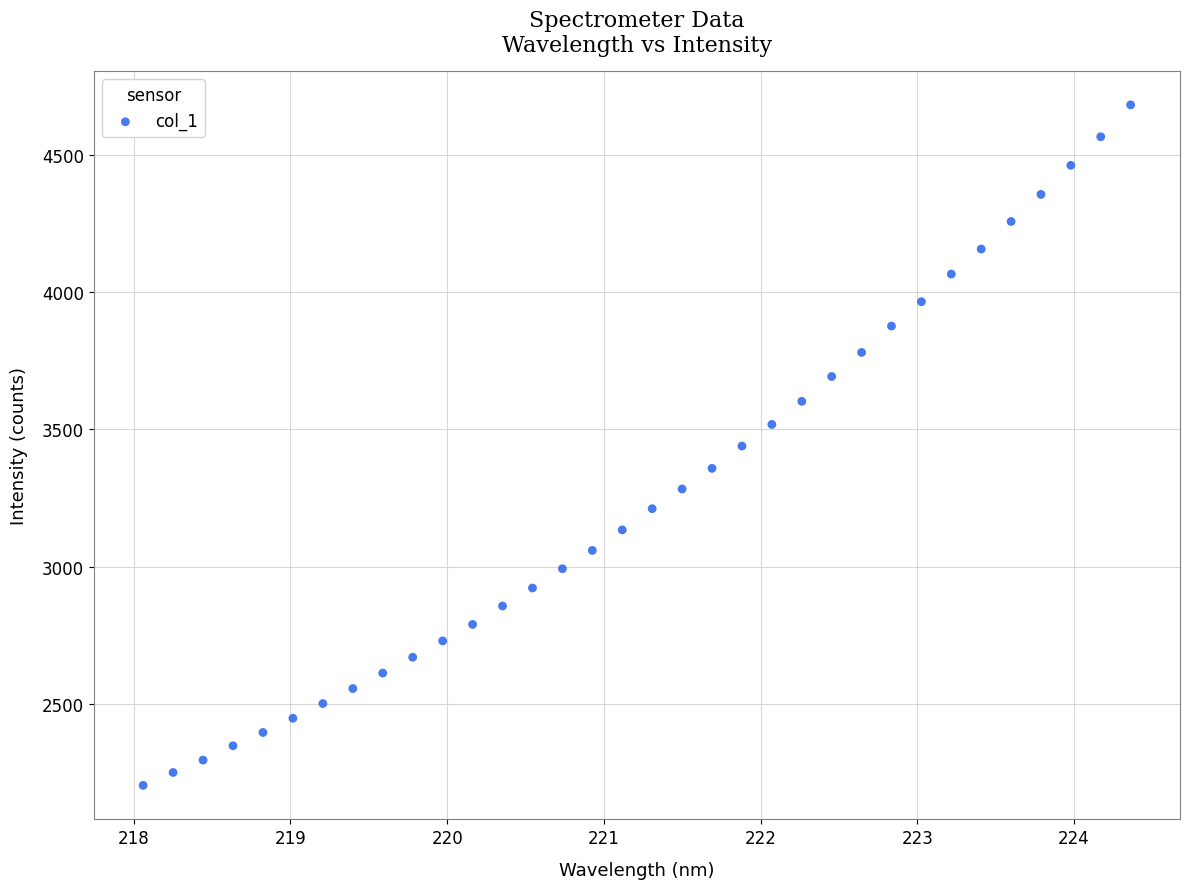

What is the range of Y values (max minus min)?

2477.2